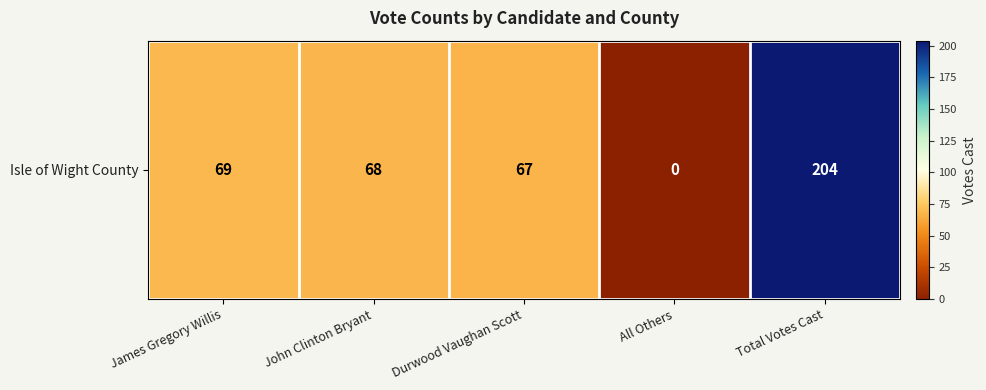

The chart shows a value of 69 at James Gregory Willis. True or false?

True